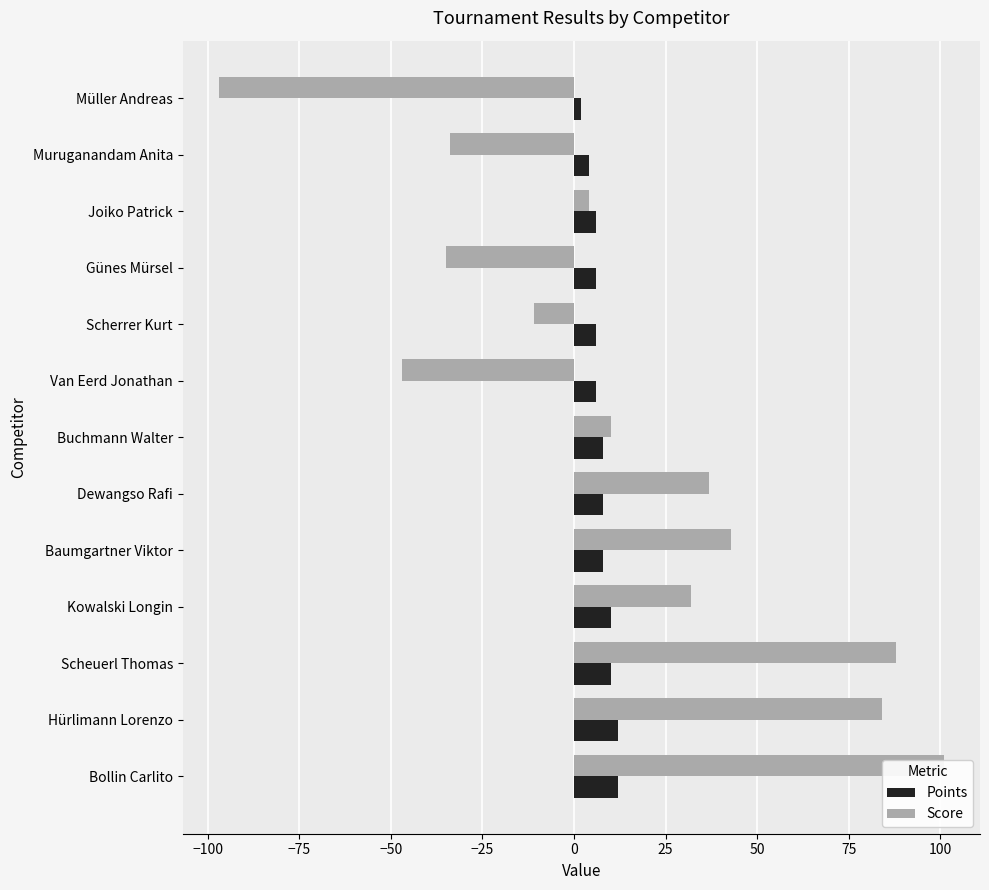

What is the sum of all Points values?

98